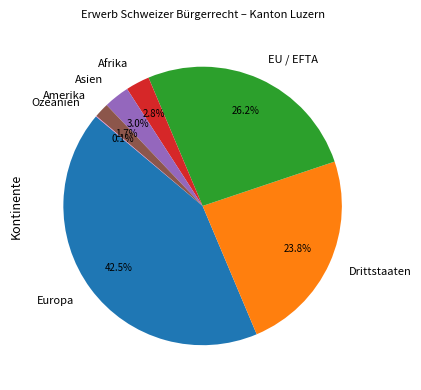

How much of the chart is everything except Afrika?

97.2%